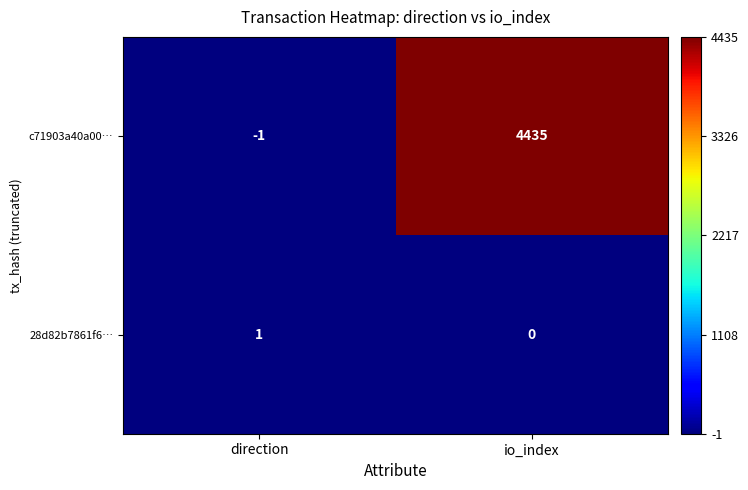

Which category has the highest value across all series?

io_index